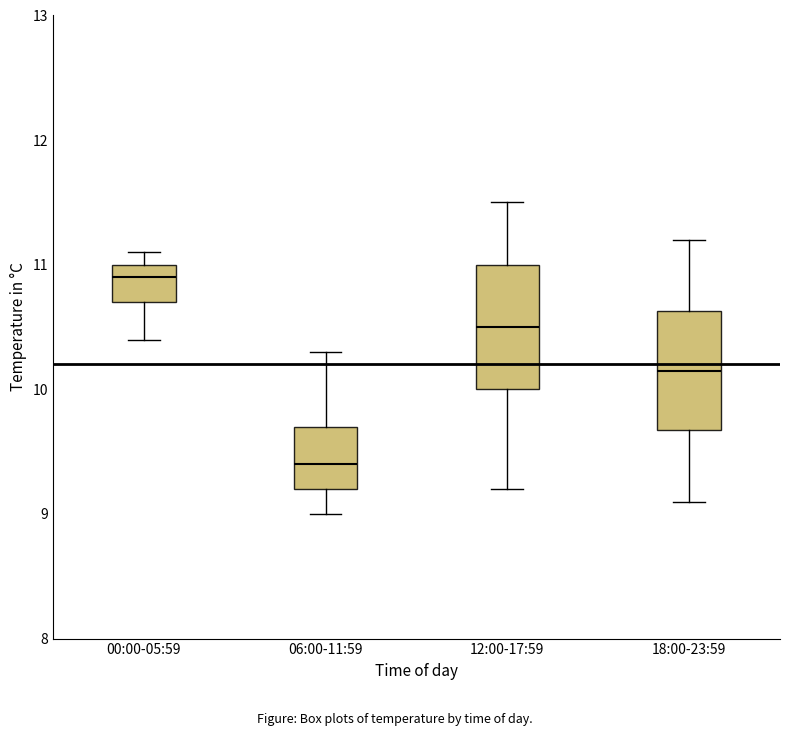

Which box's median line is the highest?

00:00-05:59